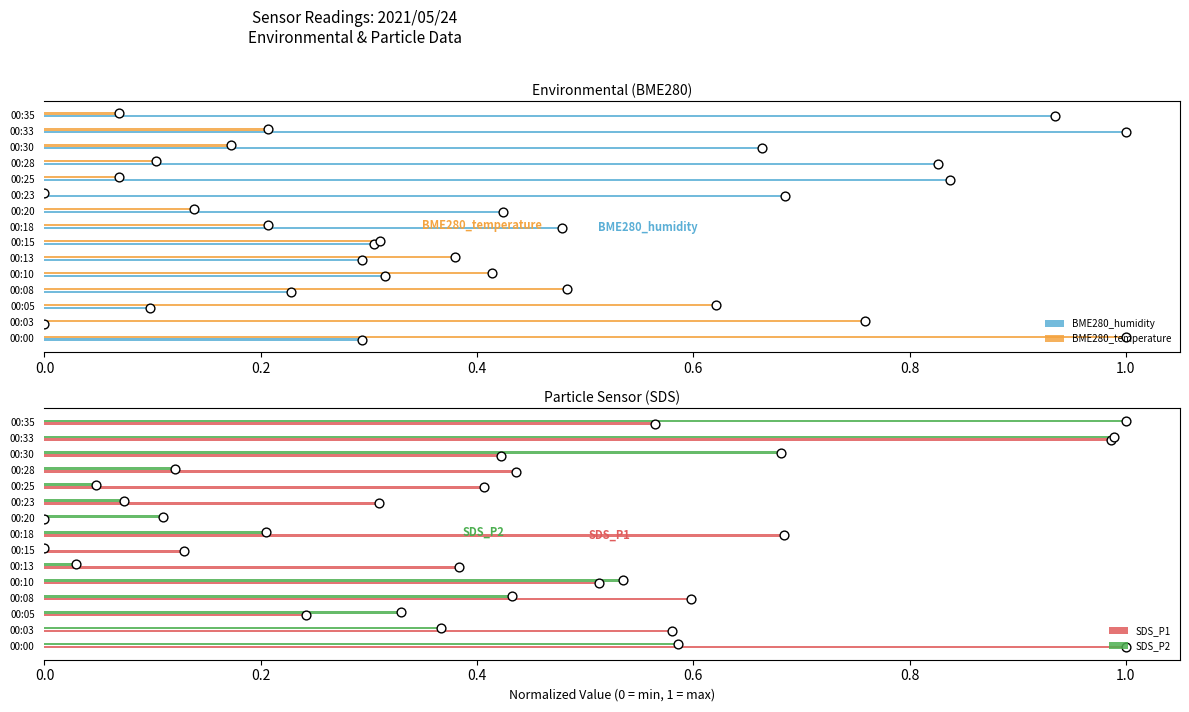

What are all the series names shown in the legend?

BME280_humidity, BME280_temperature, SDS_P1, SDS_P2